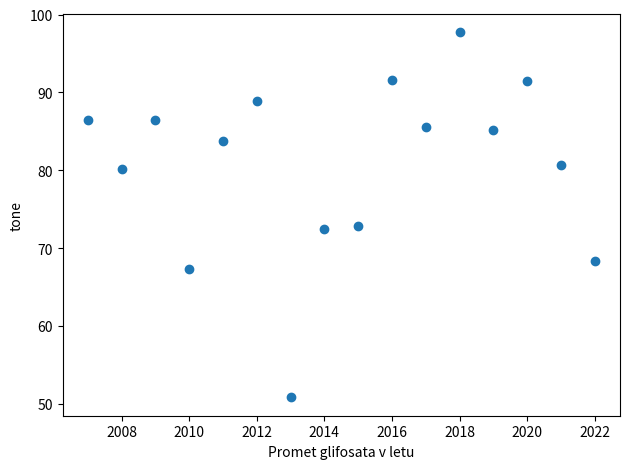

What is the range of X values (max minus min)?

15.0